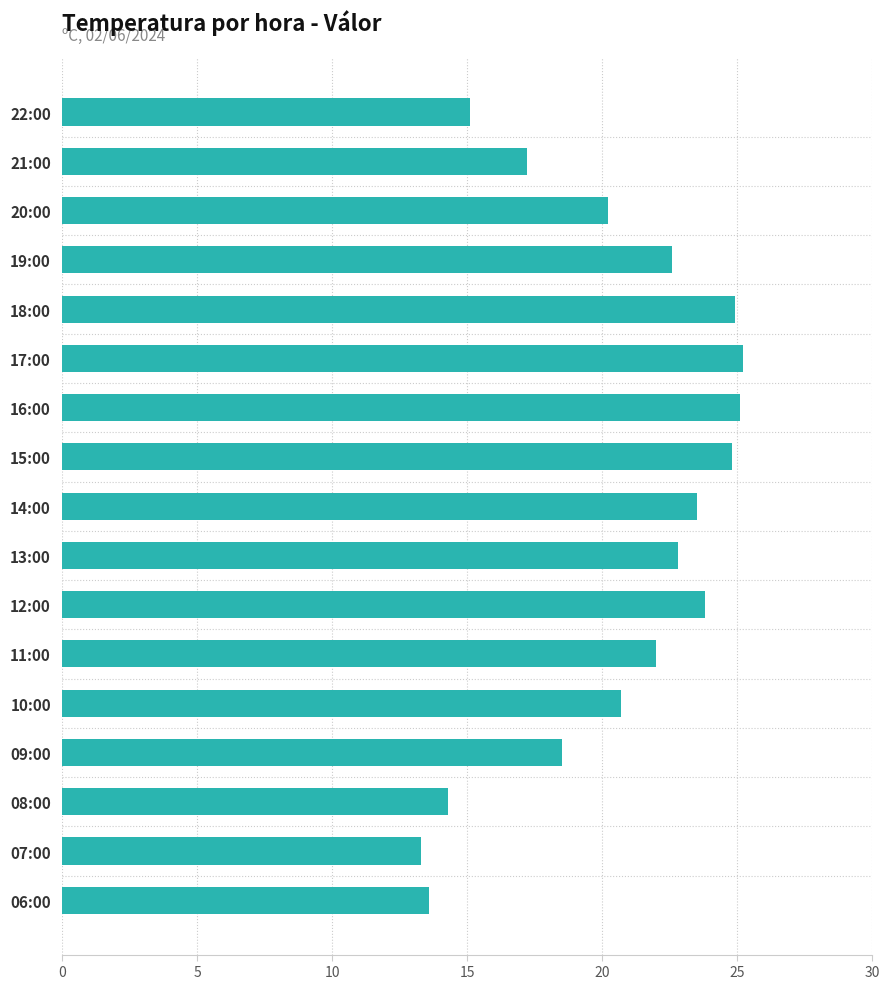

The chart shows a value of 8.4 at 17:00. True or false?

False